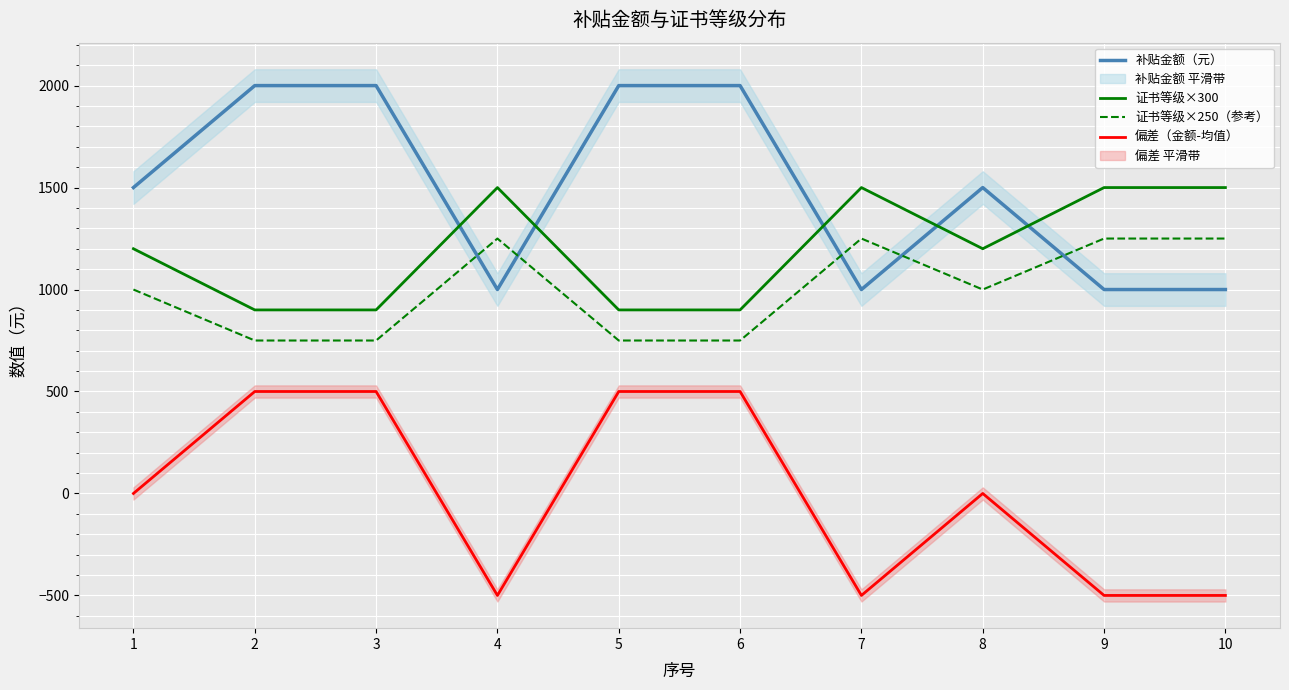

True or false: 证书等级×250（参考） and 偏差（金额-均值） intersect in this chart.

False